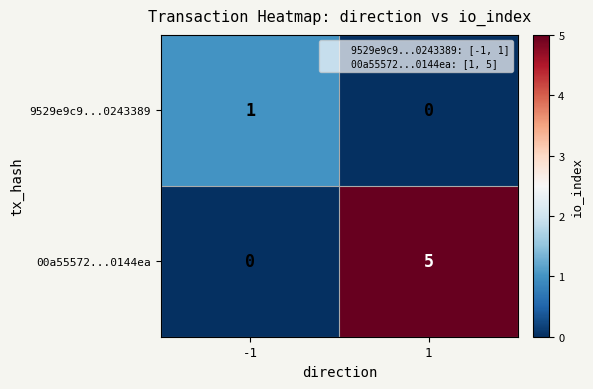

Reading right to left, transcribe all the data shown in this chart.

9529e9c9...0243389: 0	1
00a55572...0144ea: 5	0